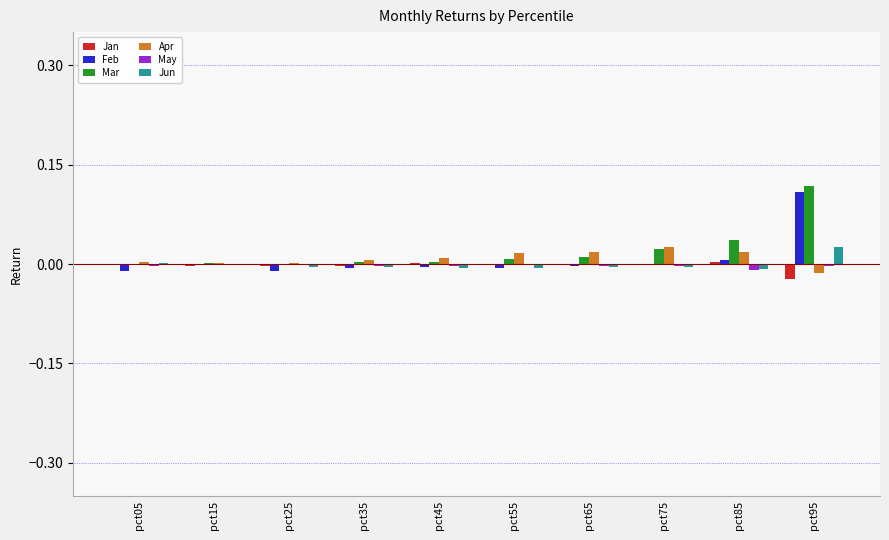

True or false: Jan has a value of -0.0 at pct15.

True